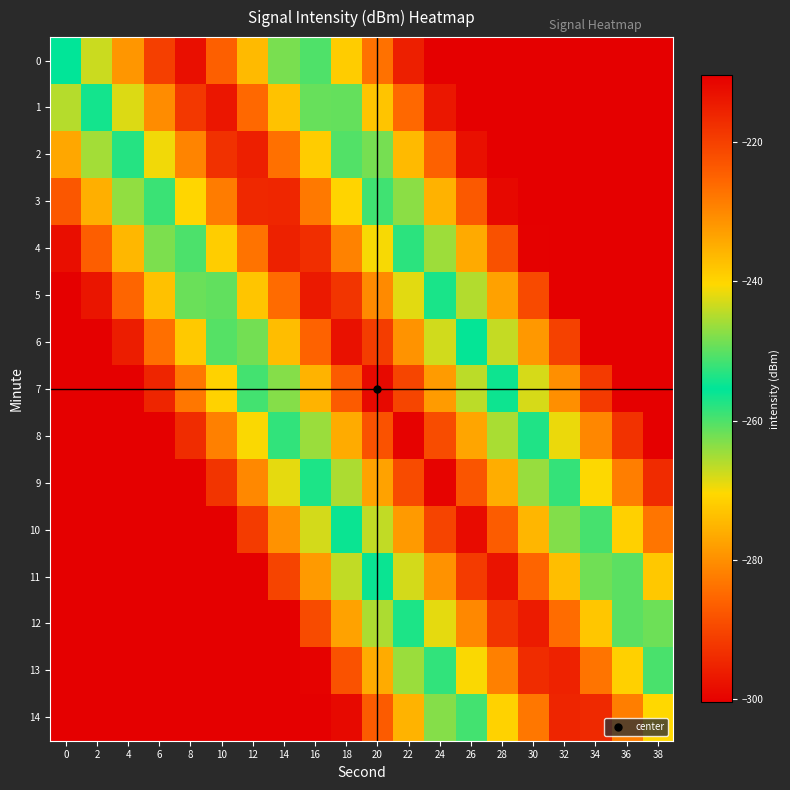

At 6, list the series in order from largest to smallest.

0, 1, 2, 3, 4, 5, 6, 7, 8, 9, 10, 11, 12, 13, 14